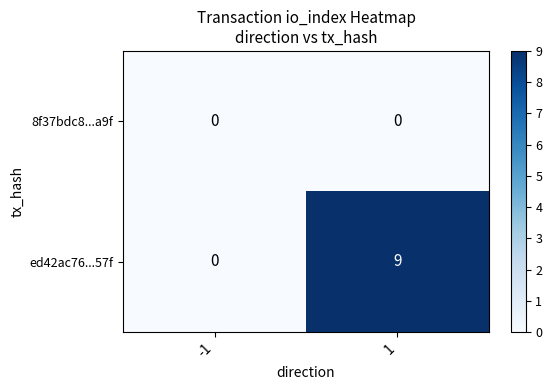

True or false: 8f37bdc8...a9f has a value of 0 at -1.

True